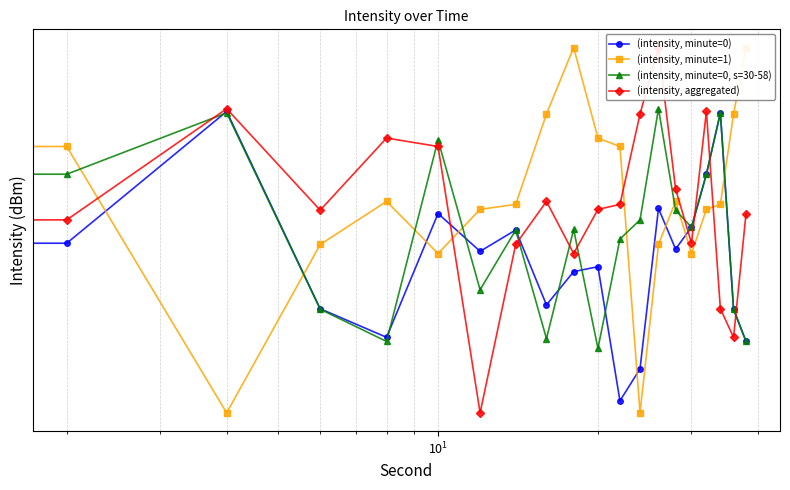

At how many categories does at least one series exceed -126?

15